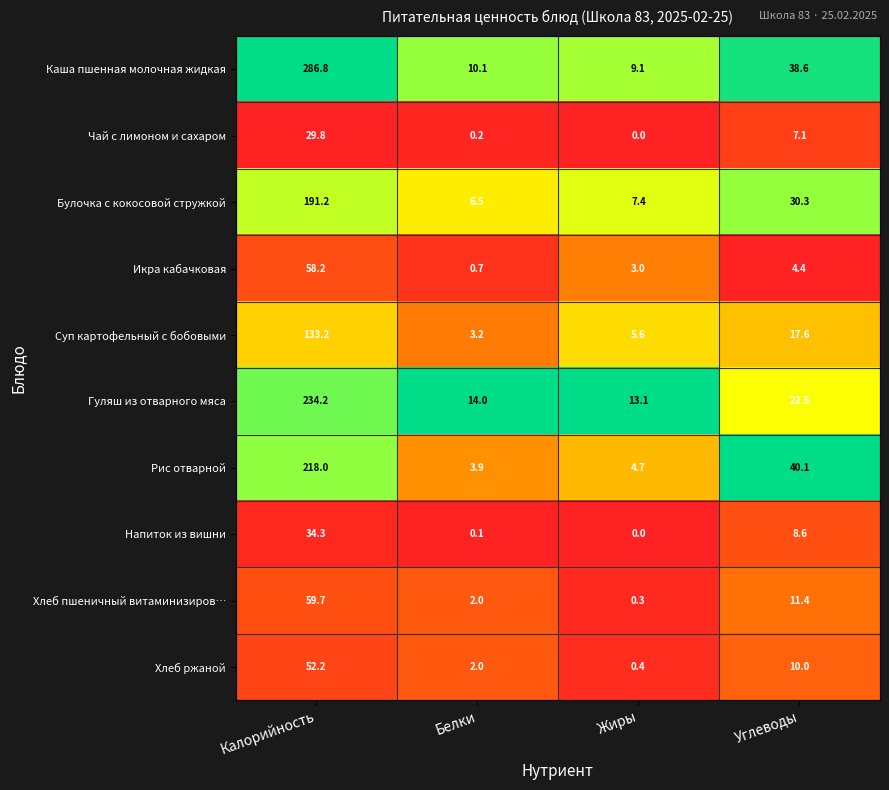

Which category has the lowest value in the Суп картофельный с бобовыми series?

Белки